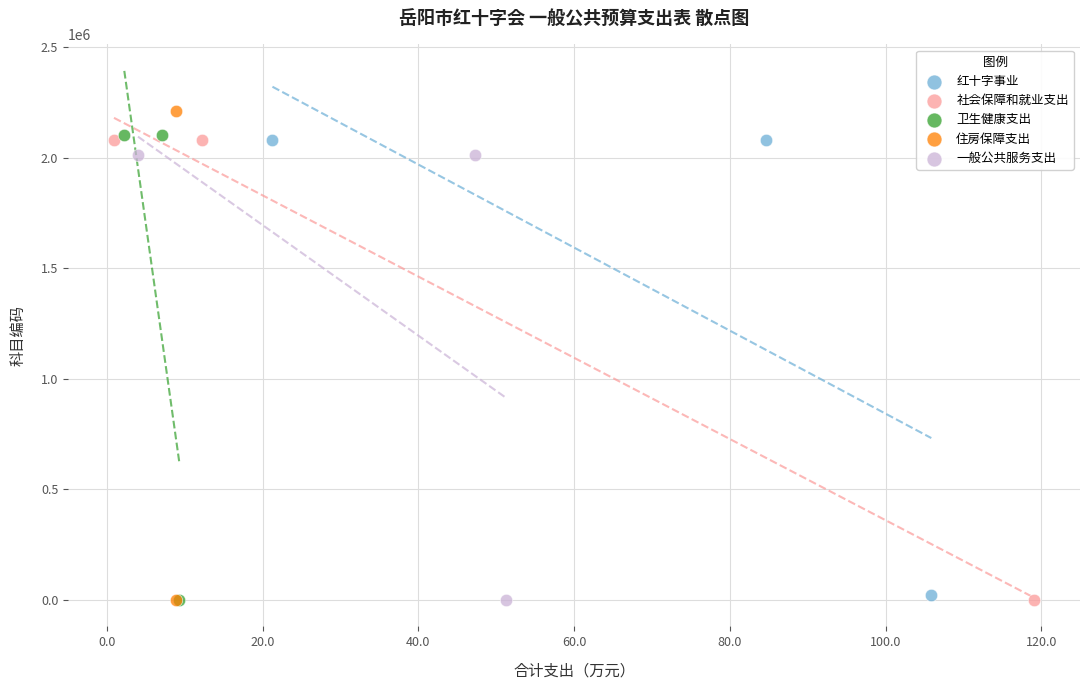

Which series has the widest spread of Y values?

住房保障支出